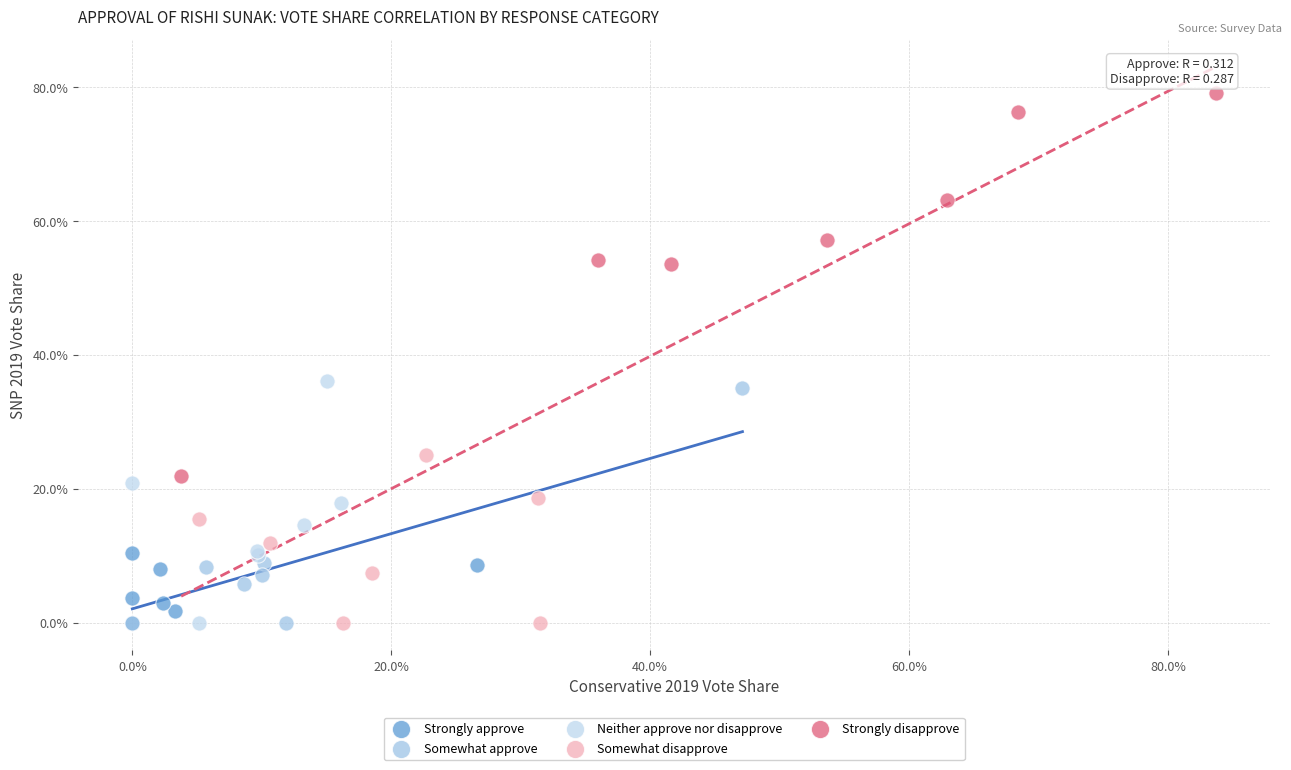

What are all the series names shown in the legend?

Strongly approve, Somewhat approve, Neither approve nor disapprove, Somewhat disapprove, Strongly disapprove